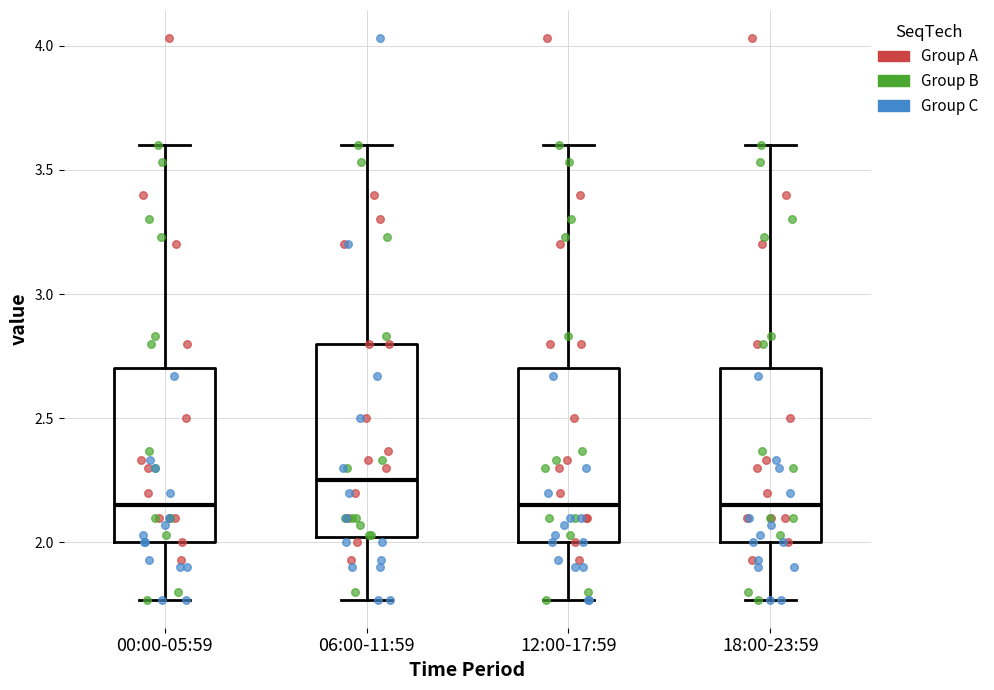

Reading left to right, transcribe this box plot: for each box, give where its median line is, the range the box spans, and where its two whiskers end, as read against the y-axis. The values are not printed on the chart, so give them approximately, as read against the axis.

00:00-05:59: median 2.15, box 2.00 to 2.70, whiskers 1.75 to 3.60
06:00-11:59: median 2.25, box 2.00 to 2.80, whiskers 1.75 to 3.60
12:00-17:59: median 2.15, box 2.00 to 2.70, whiskers 1.75 to 3.60
18:00-23:59: median 2.15, box 2.00 to 2.70, whiskers 1.75 to 3.60